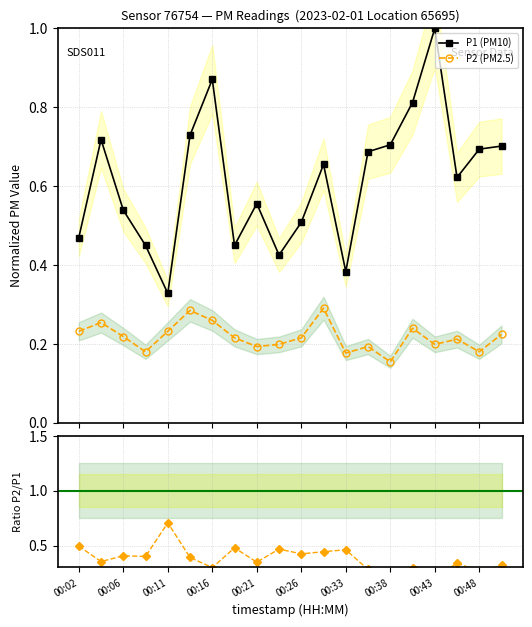

True or false: P2 (PM2.5) has more than 2 points higher than both neighbors.

True